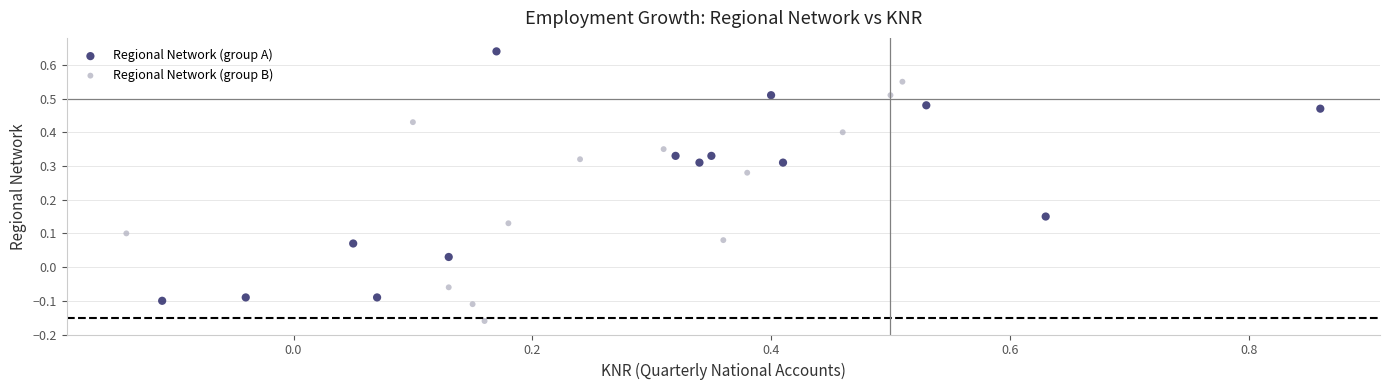

What are all the series names shown in the legend?

Regional Network (group A), Regional Network (group B)